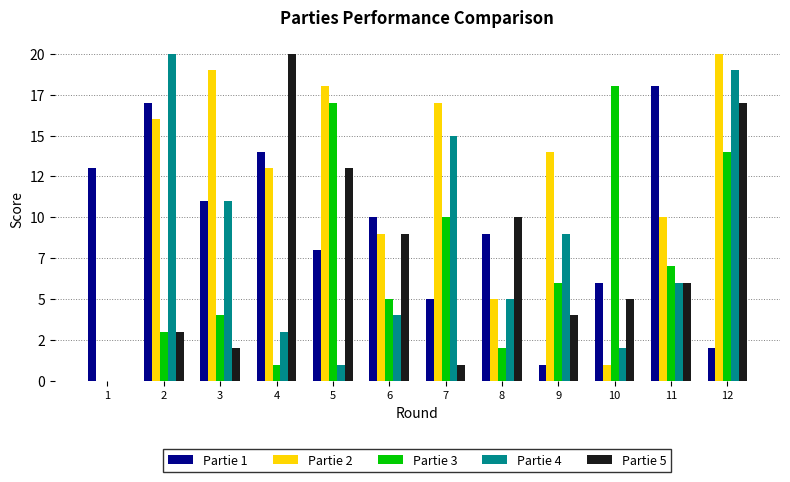

Which category has the lowest value across all series?

1